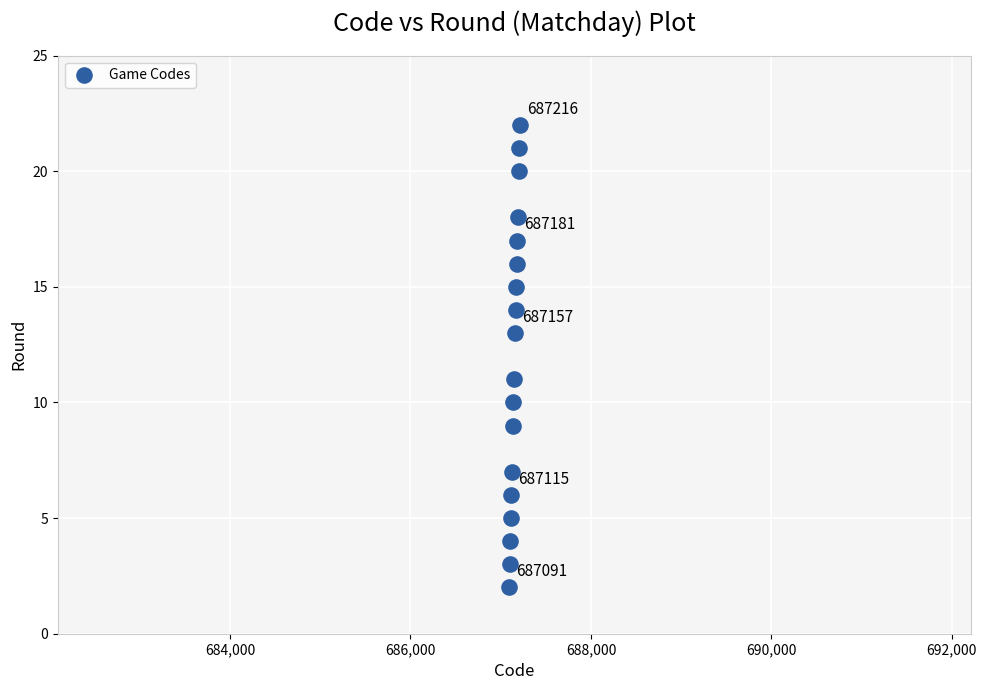

What is the range of X values (max minus min)?

125